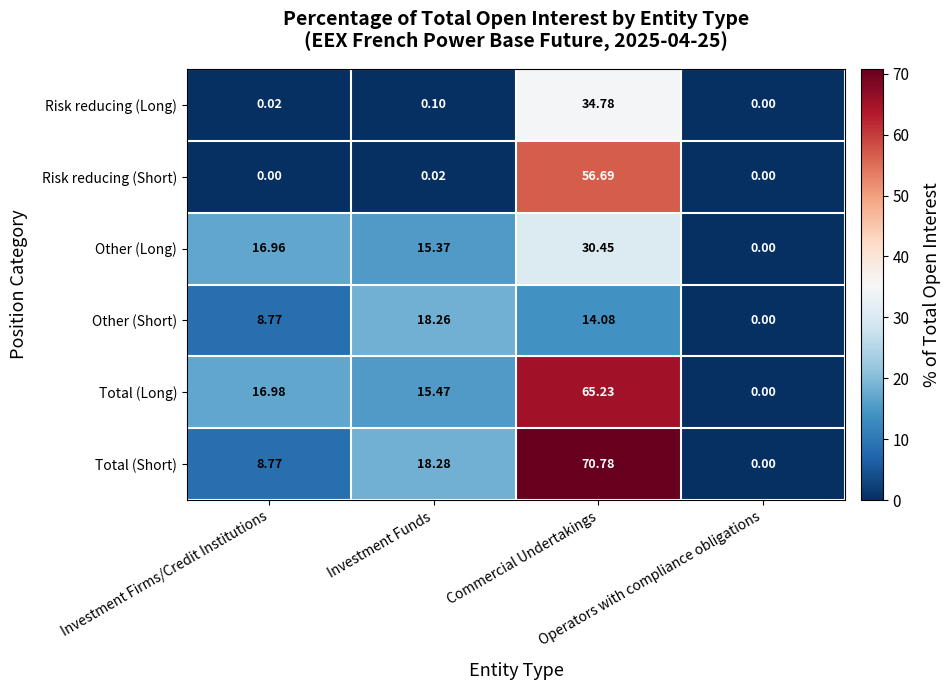

At which category is the sum across all series the highest?

Commercial Undertakings